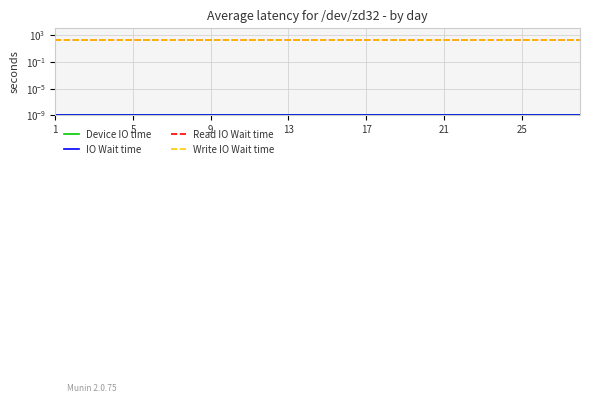

Is it true that IO Wait time equals 0.0 at 25?

False